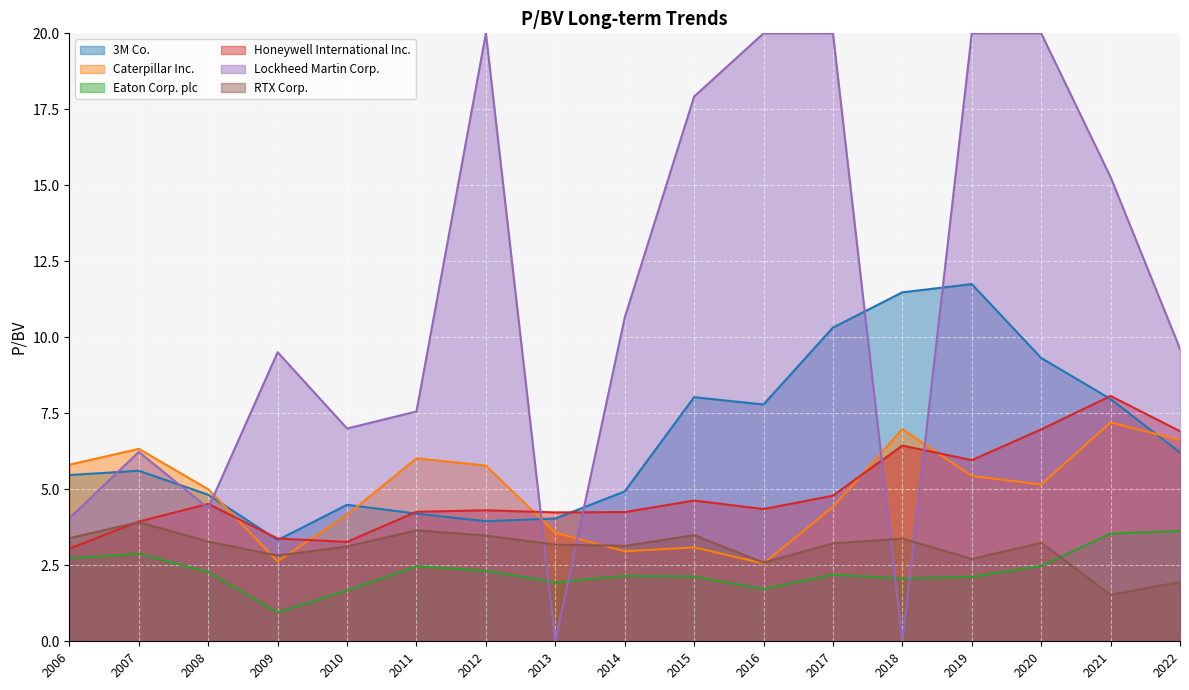

How many times do Caterpillar Inc. and Honeywell International Inc. cross each other?

5